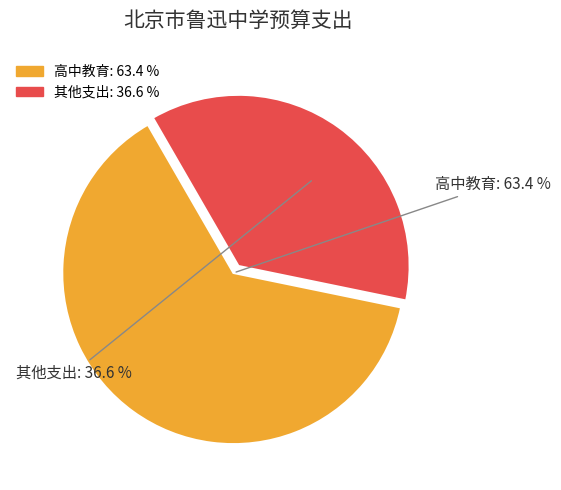

Is there any slice that represents more than half of the pie?

Yes